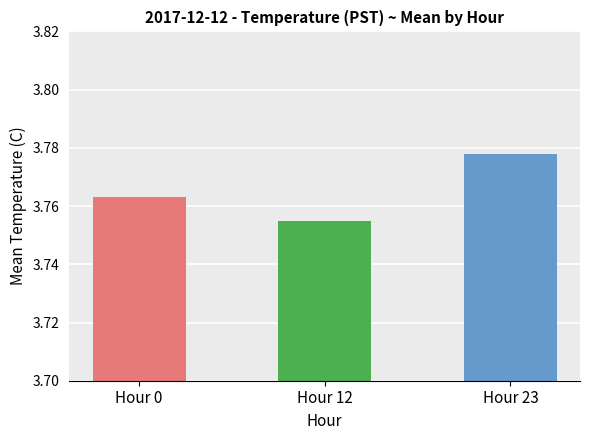

True or false: the data shows 1.4 at 16.

False